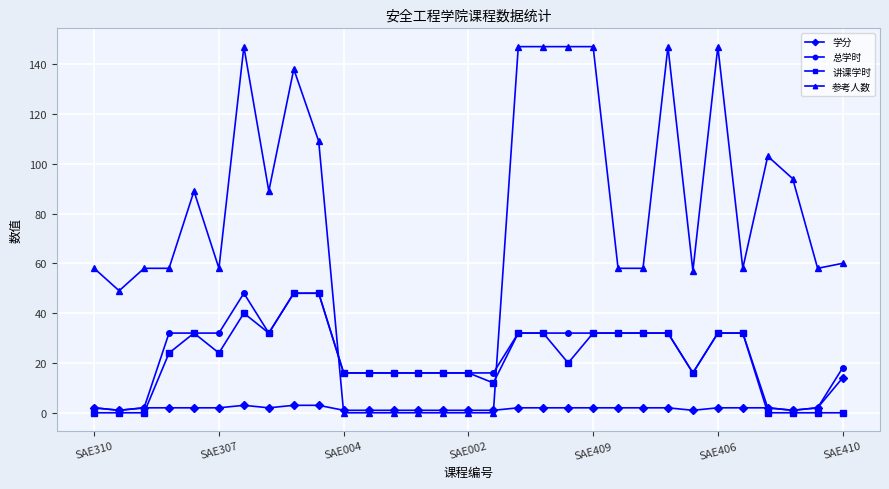

Which series has the widest spread of values?

参考人数